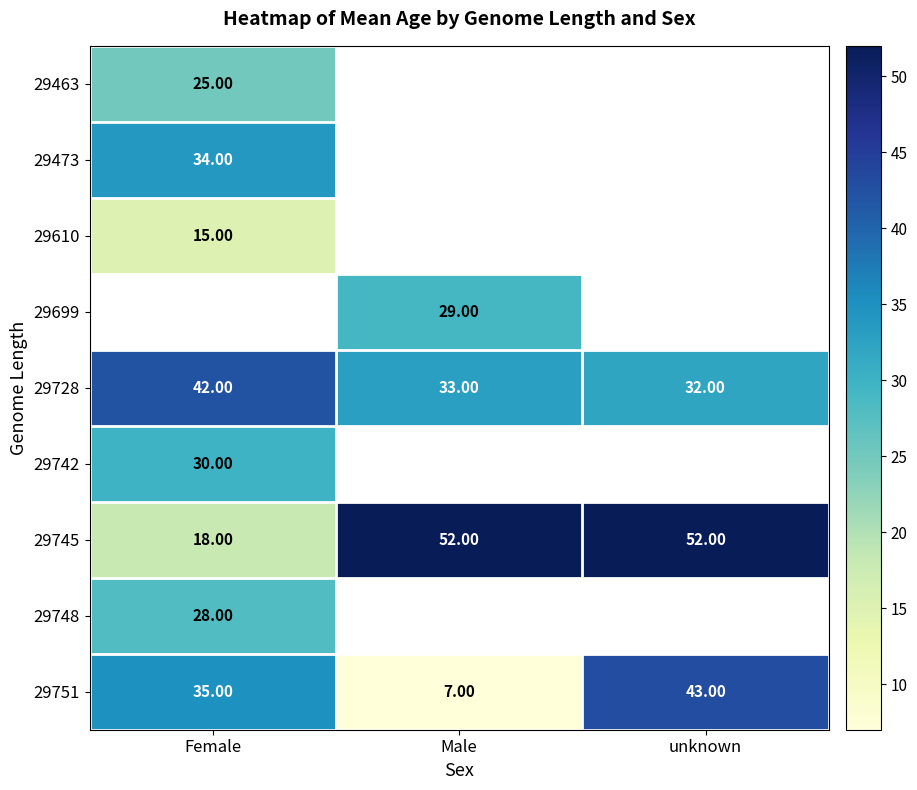

Is it true that 29473 equals 9.1 at Female?

False